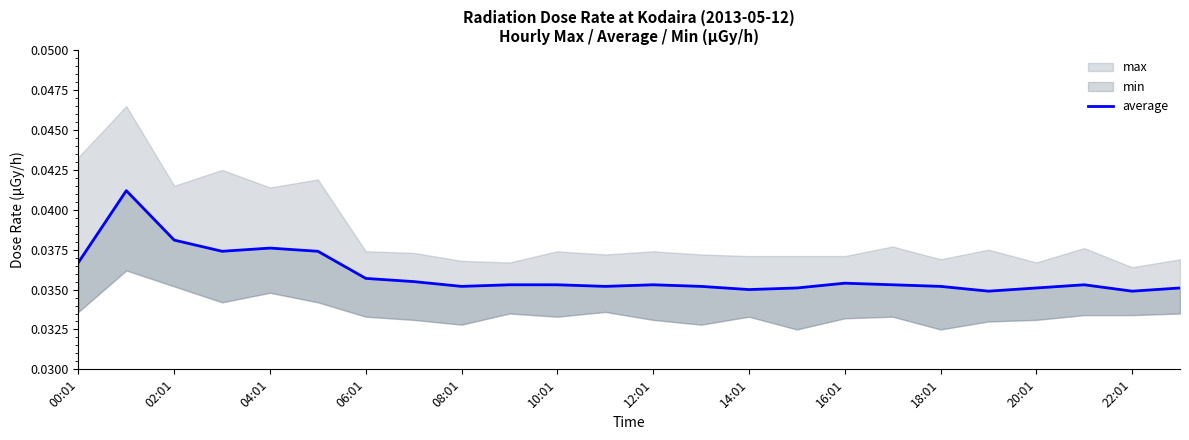

What is the sum of all values?

0.9